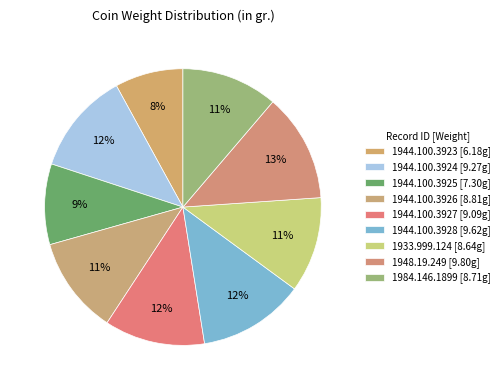

What percentage do 1944.100.3927 and 1944.100.3926 together represent?

23.1%